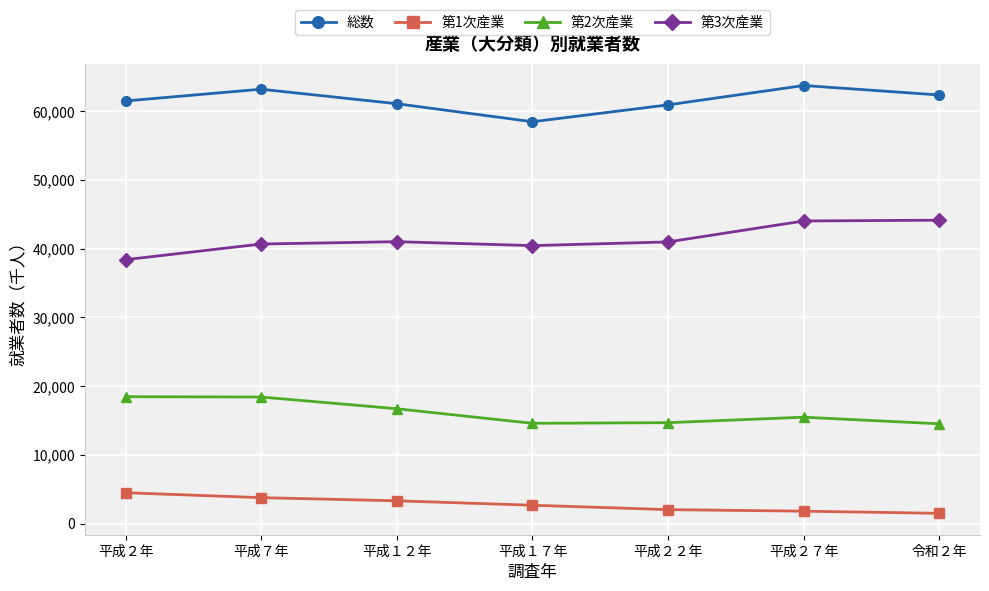

The 第2次産業 series shows 16718 at 平成１２年. True or false?

True